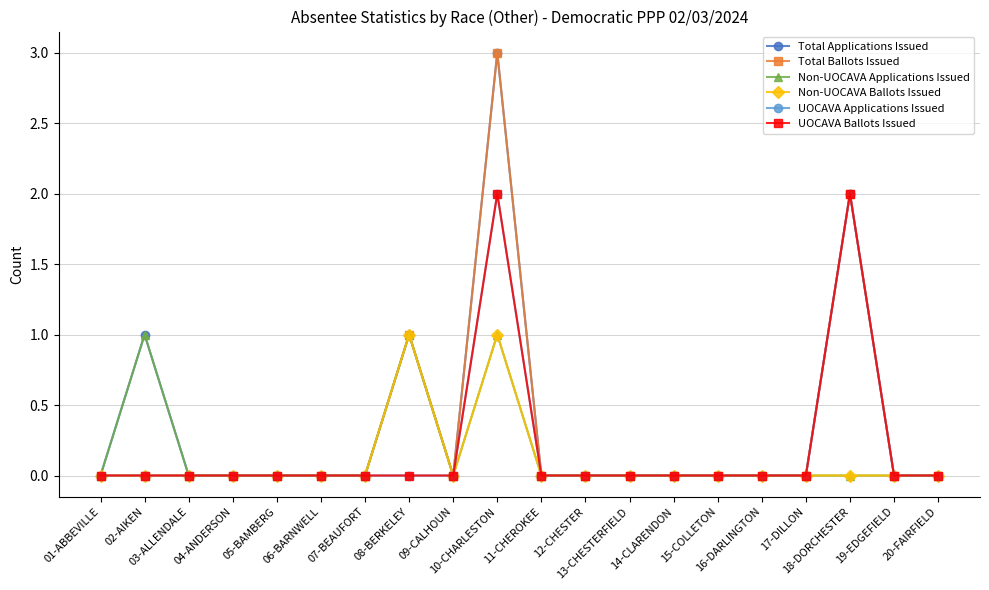

Is this an area chart (filled region under the line)?

No